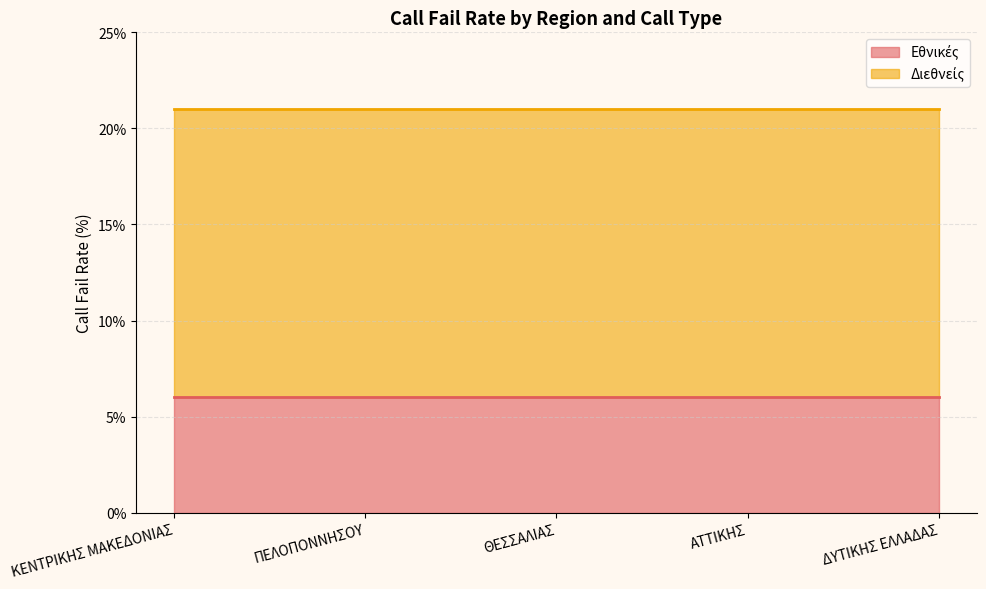

Which category has the highest value in the Διεθνείς series?

ΚΕΝΤΡΙΚΗΣ ΜΑΚΕΔΟΝΙΑΣ